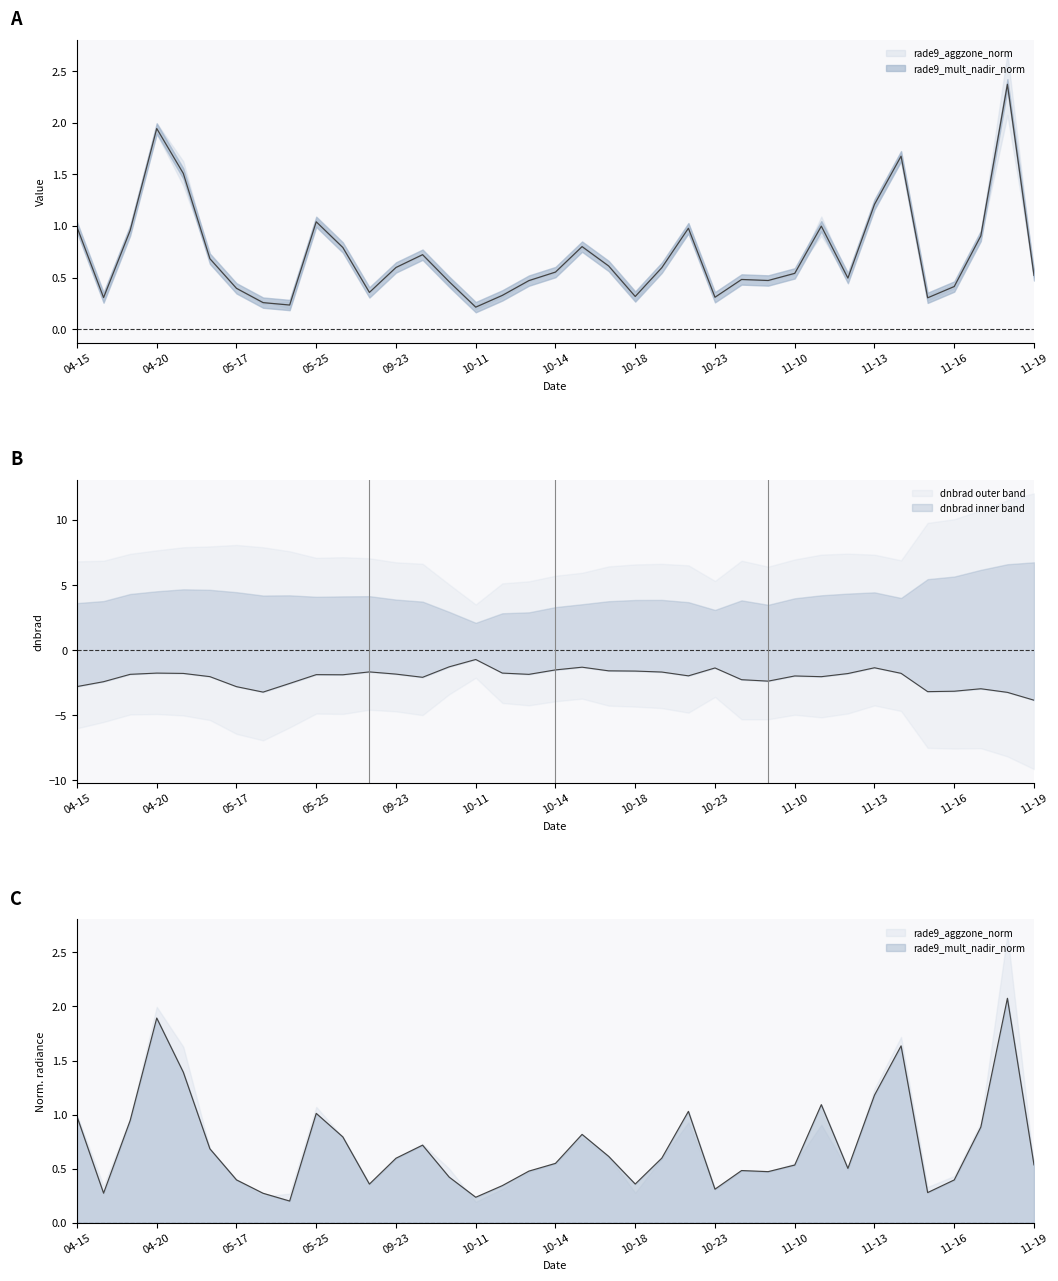

Reading left to right, what are all the values shown in this chart?

rade9_aggzone_norm: 1.0	0.3	1.0	1.9	1.5	0.7	0.4	0.3	0.2	1.0	0.8	0.4	0.6	0.7	0.5	0.2	0.3	0.5	0.6	0.8	0.6	0.3	0.6	1.0	0.3	0.5	0.5	0.5	1.0	0.5	1.2	1.7	0.3	0.4	0.9	2.4	0.5
rade9_mult_nadir_norm: 1.0	0.3	0.9	1.9	1.4	0.7	0.4	0.3	0.2	1.0	0.8	0.4	0.6	0.7	0.4	0.2	0.3	0.5	0.5	0.8	0.6	0.4	0.6	1.0	0.3	0.5	0.5	0.5	1.1	0.5	1.2	1.6	0.3	0.4	0.9	2.1	0.5